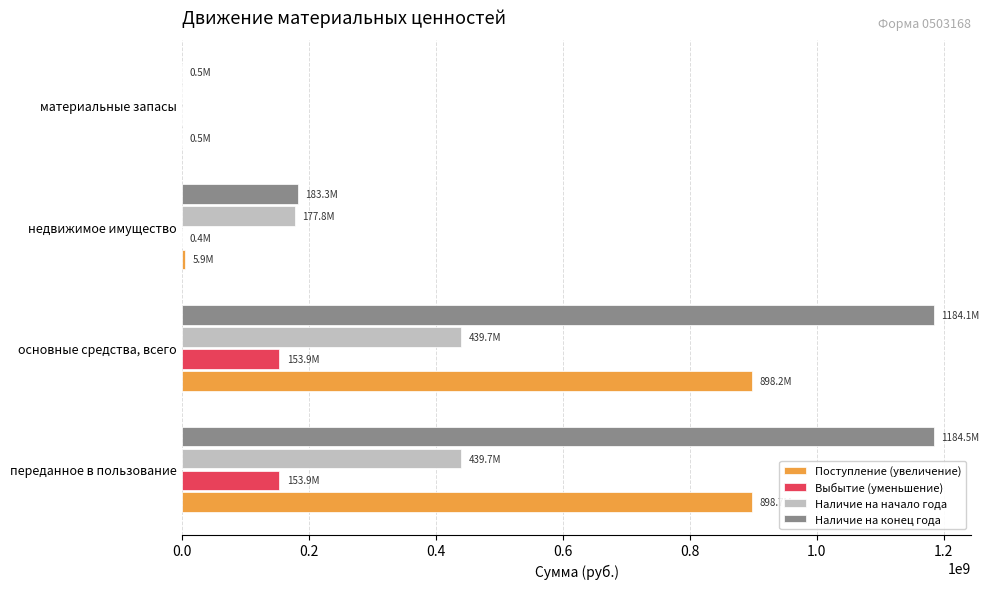

What is the greatest value displayed?

1184506512.4